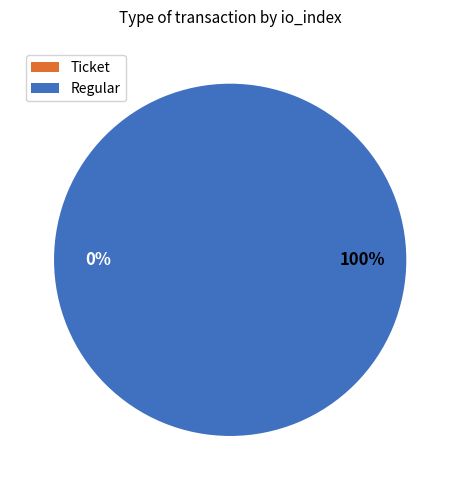

What percentage is the Regular slice, to the nearest percent?

100%